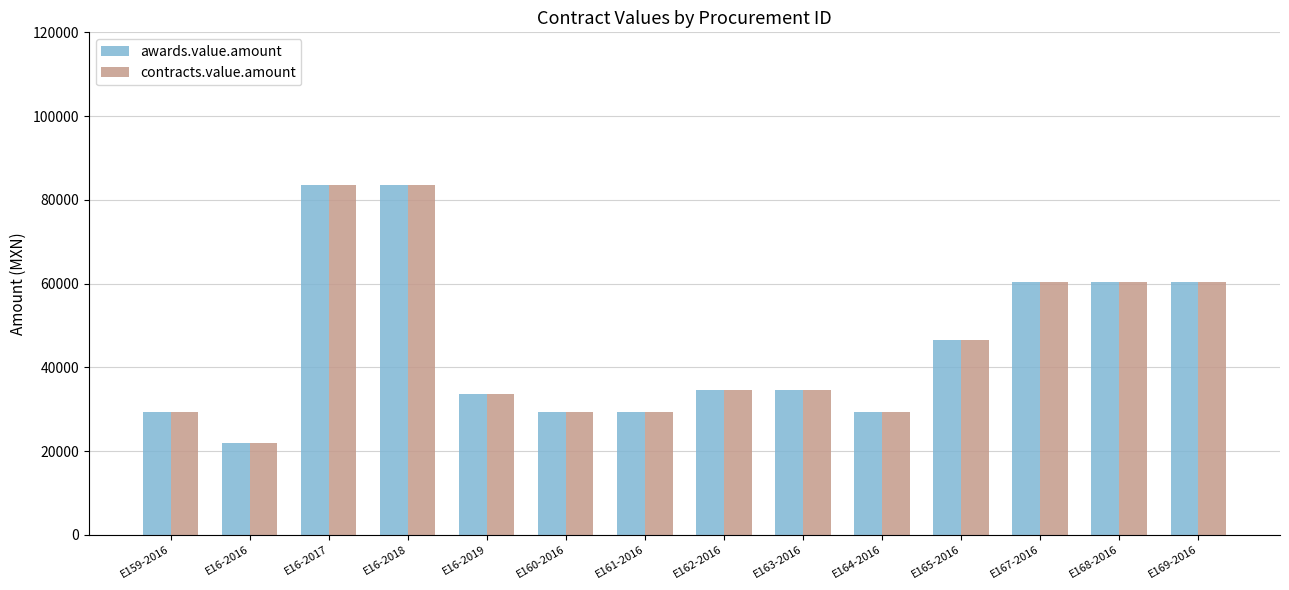

What is the difference between the awards.value.amount values at E169-2016 and E16-2019?

26724.1